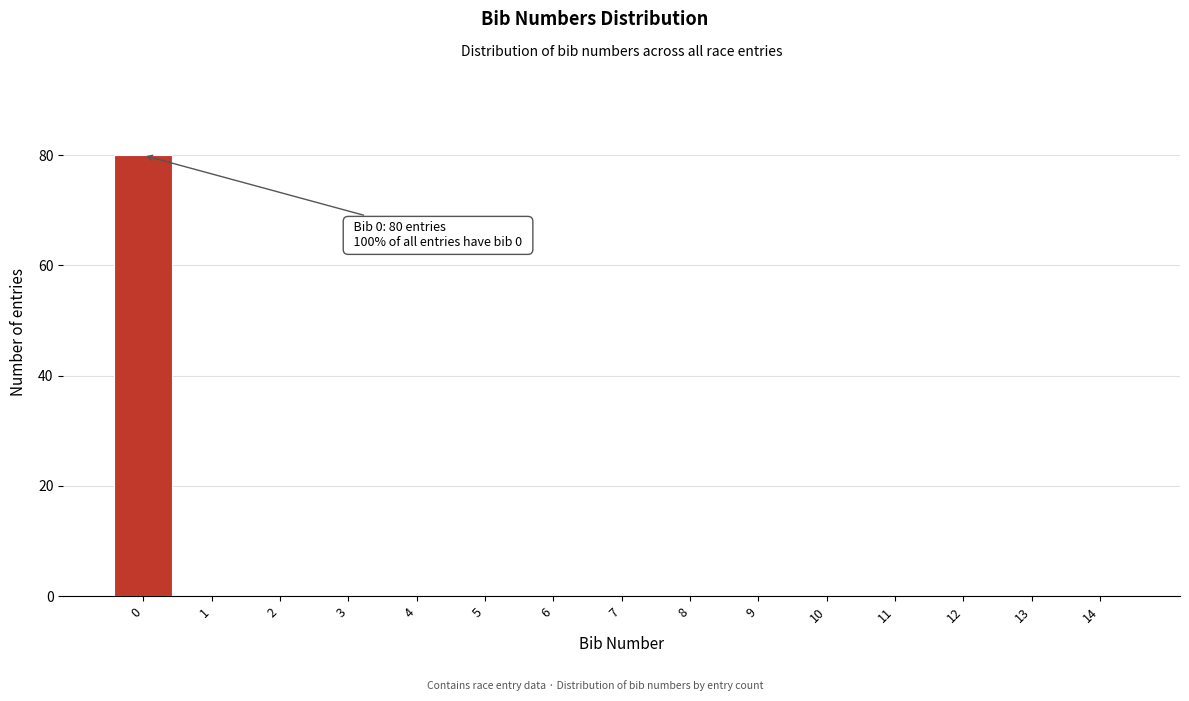

Reading left to right, what are all the values shown in this chart?

0=80	1=0	2=0	3=0	4=0	5=0	6=0	7=0	8=0	9=0	10=0	11=0	12=0	13=0	14=0